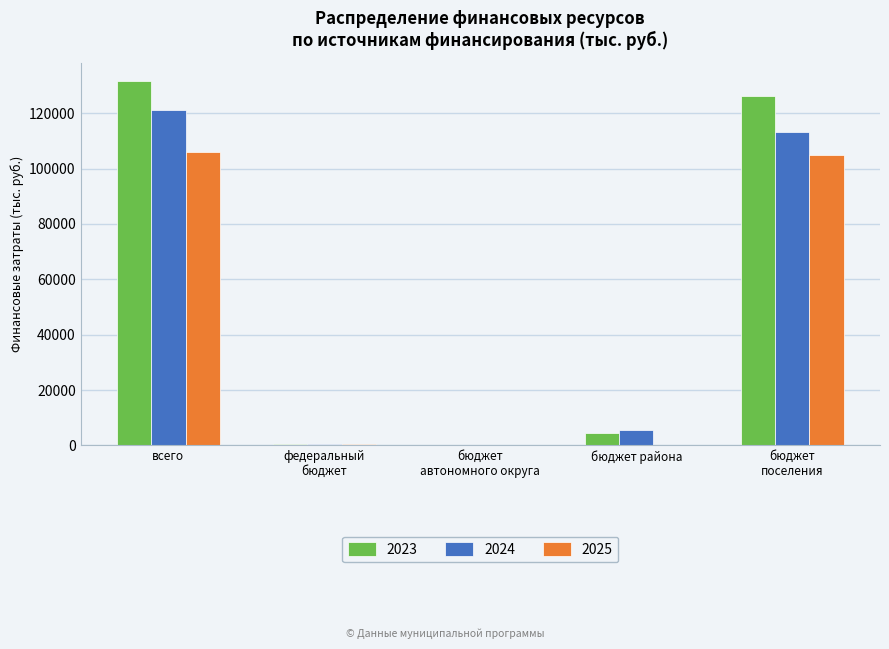

What is the greatest value displayed?

131591.4